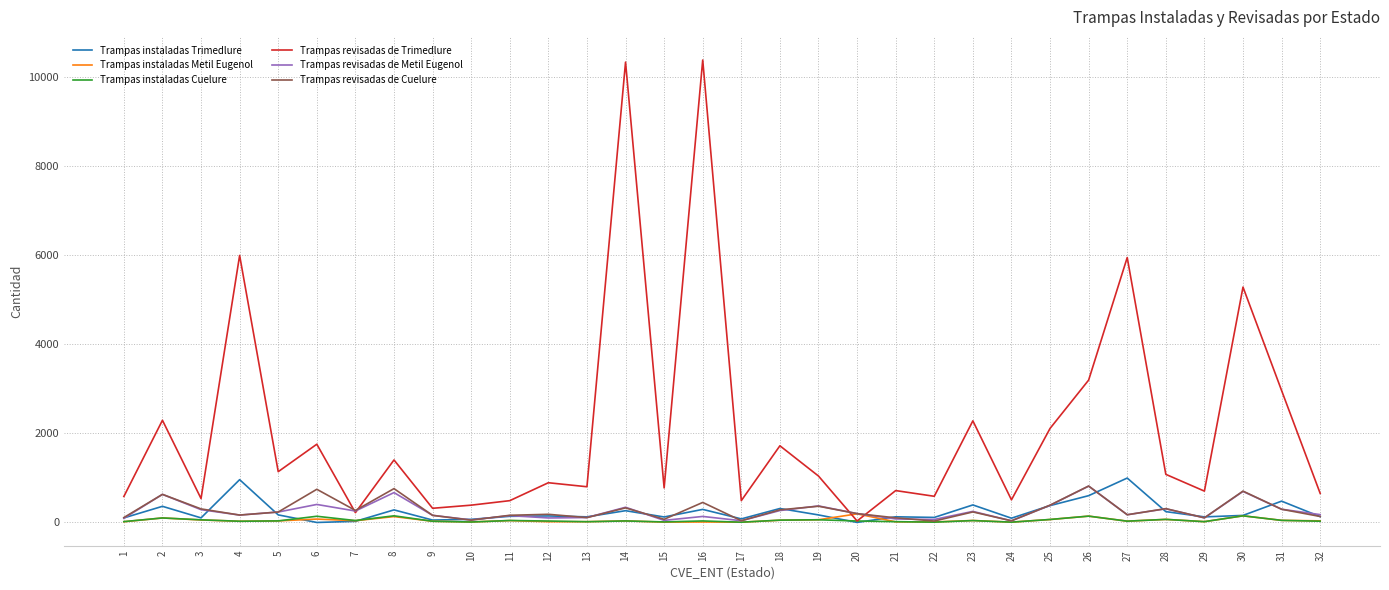

What is the total value across all series at 26?

5710